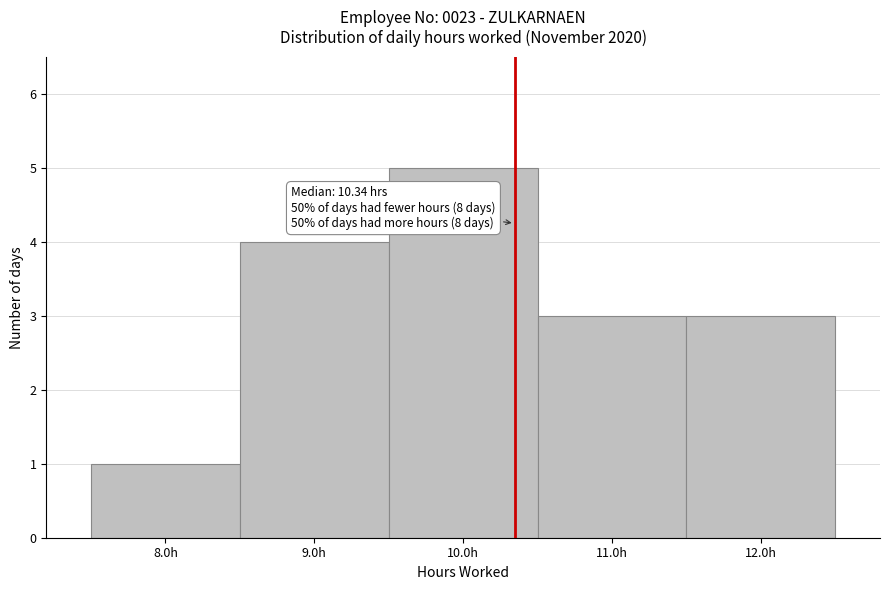

Over which range of the x-axis is the bar tallest?

9.5 to 10.5